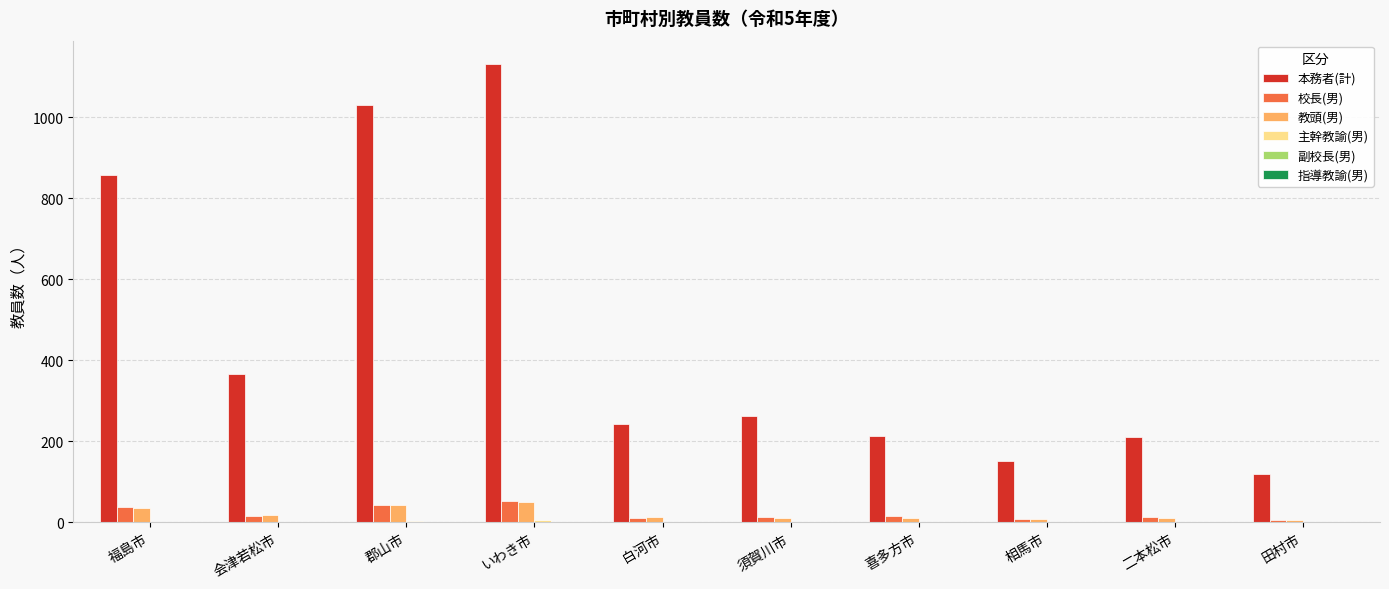

Is the value of 本務者(計) at 白河市 greater than the value of 校長(男) at 郡山市?

Yes